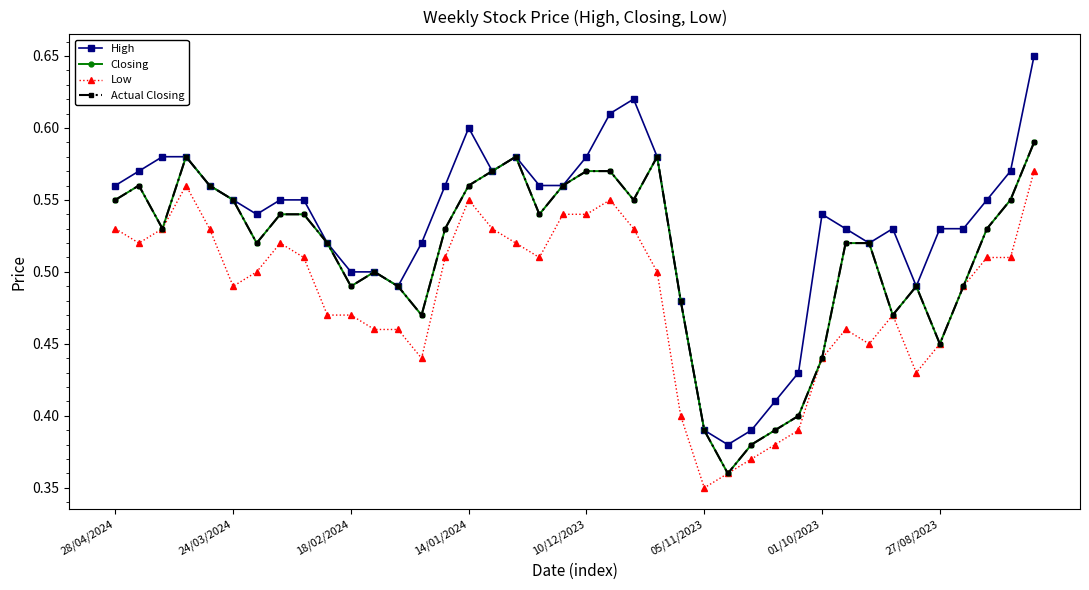

Does the chart have visible grid lines?

No